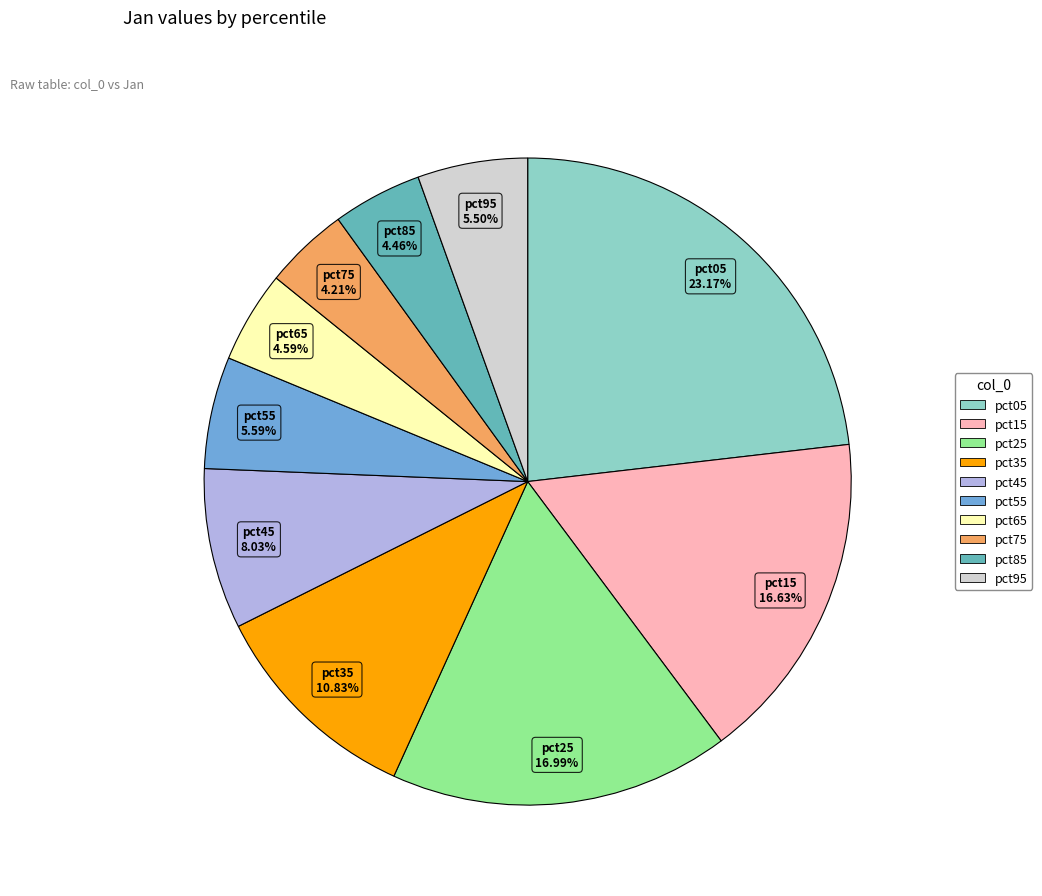

What percentage is the pct15 slice, to the nearest percent?

17%